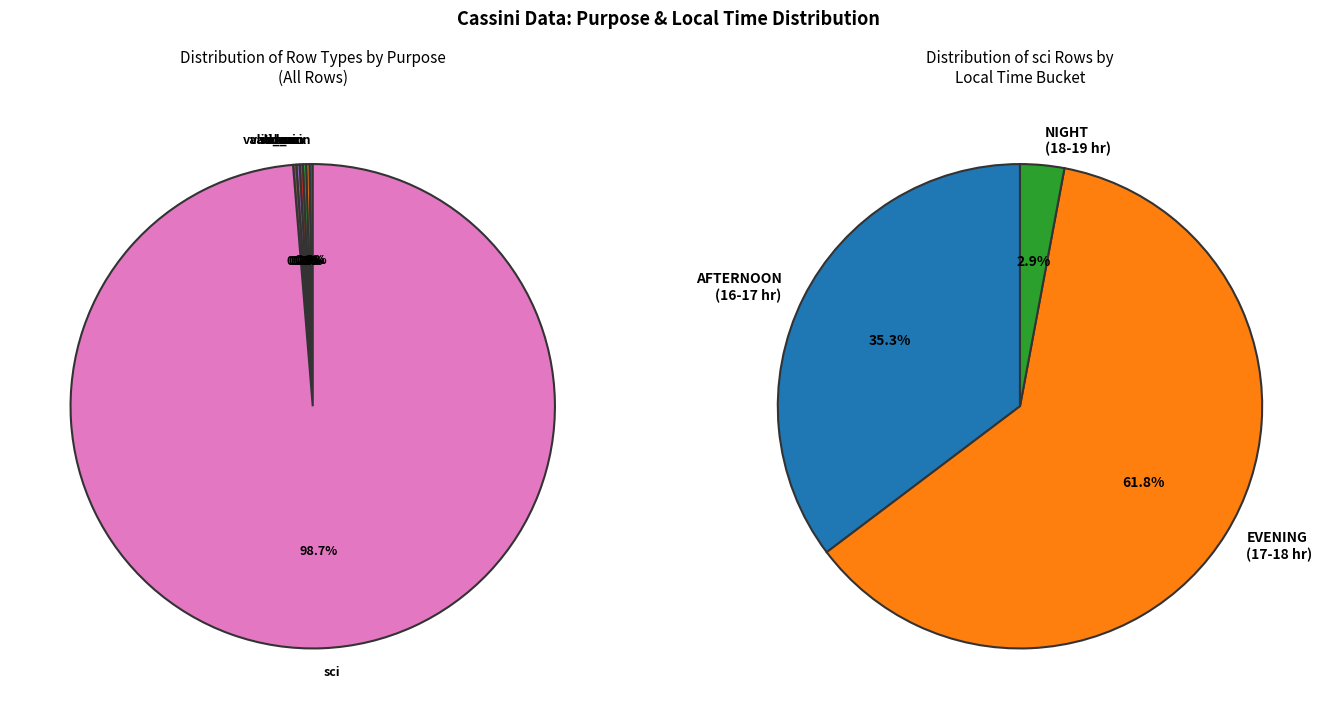

Do sci and valid_min together represent more than half of the pie?

Yes